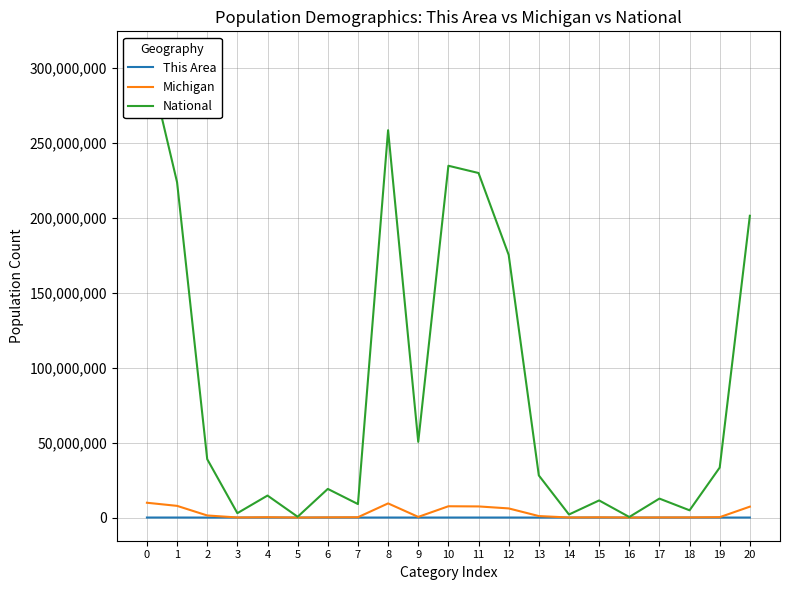

What is the highest value of the Michigan series?

9883640